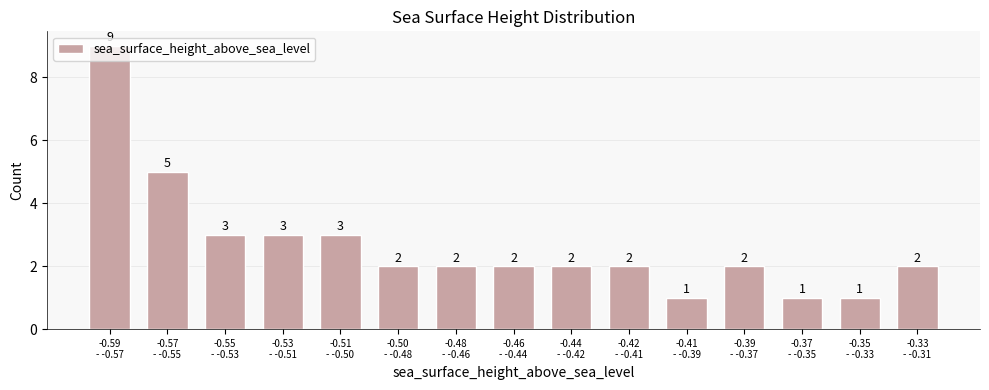

What is the average value?

3